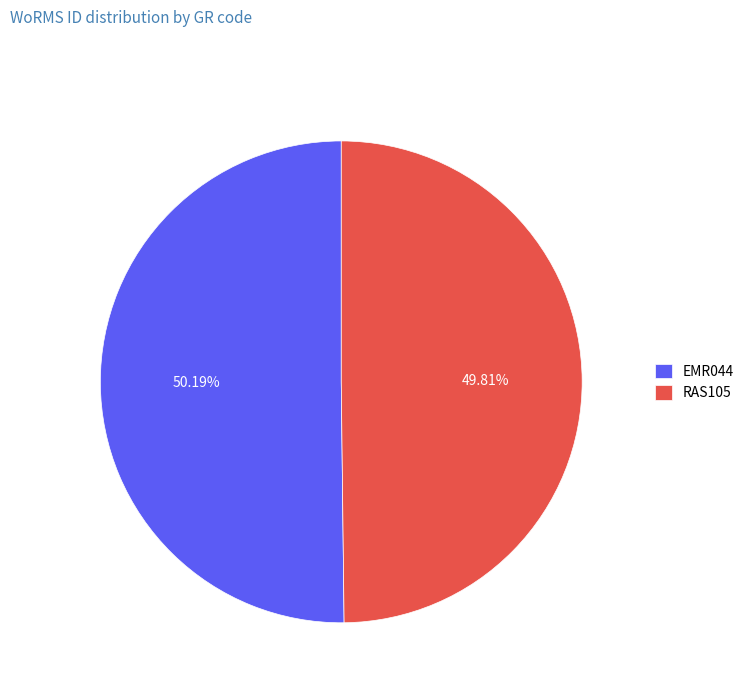

Approximately how many times larger is the value at EMR044 compared to RAS105?

1.0